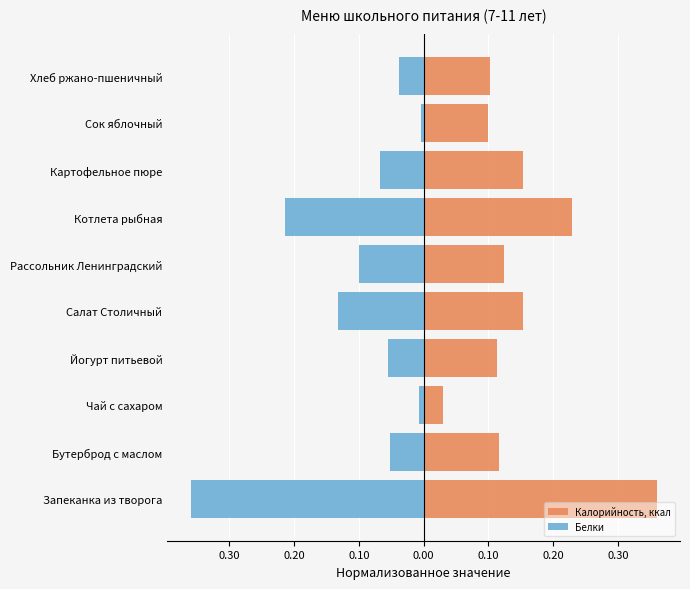

Reading left to right, list all the values displayed in this chart.

Калорийность, ккал: 0.4	0.1	0.0	0.1	0.2	0.1	0.2	0.2	0.1	0.1
Белки: -0.4	-0.1	-0.0	-0.1	-0.1	-0.1	-0.2	-0.1	-0.0	-0.0